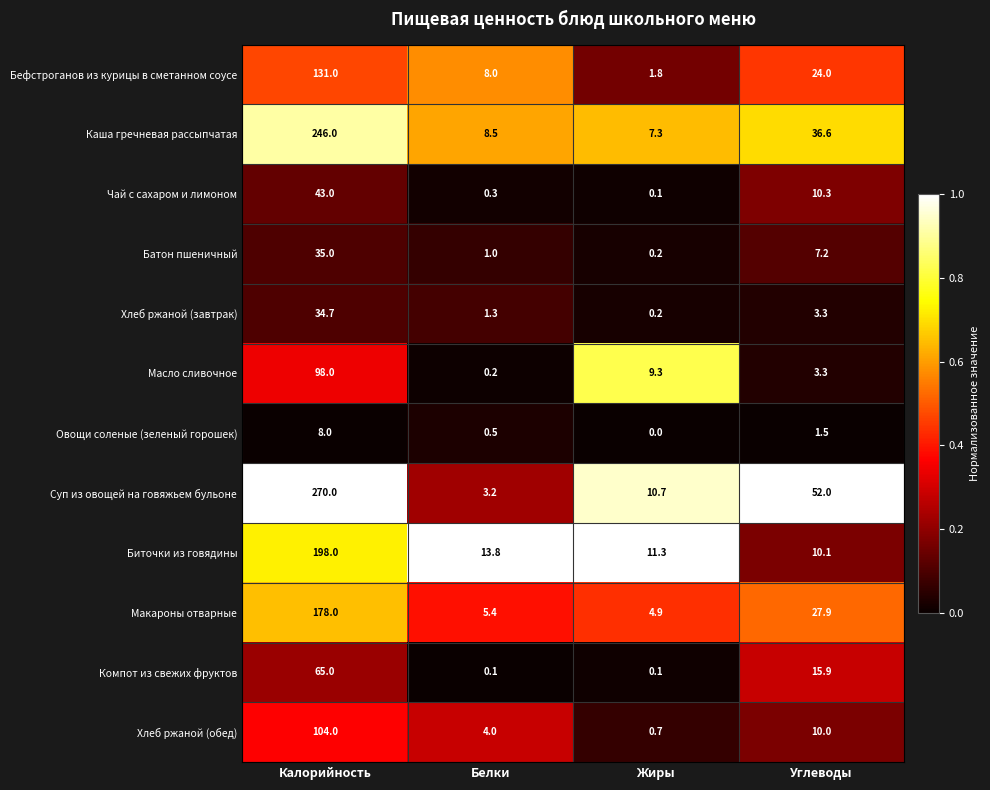

What is the maximum value shown in the chart?

270.0